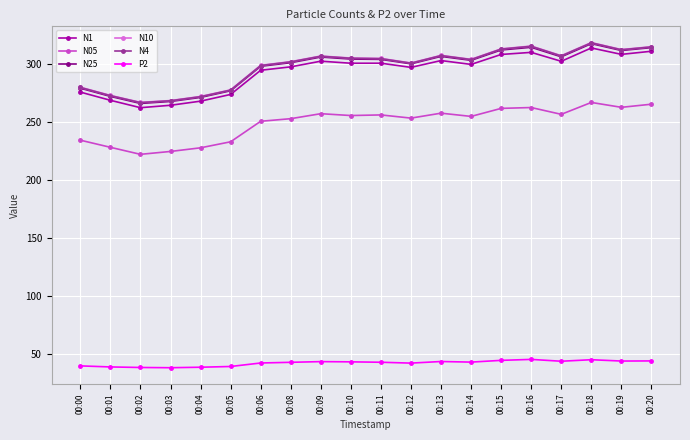

True or false: N4 and P2 cross at least once.

False